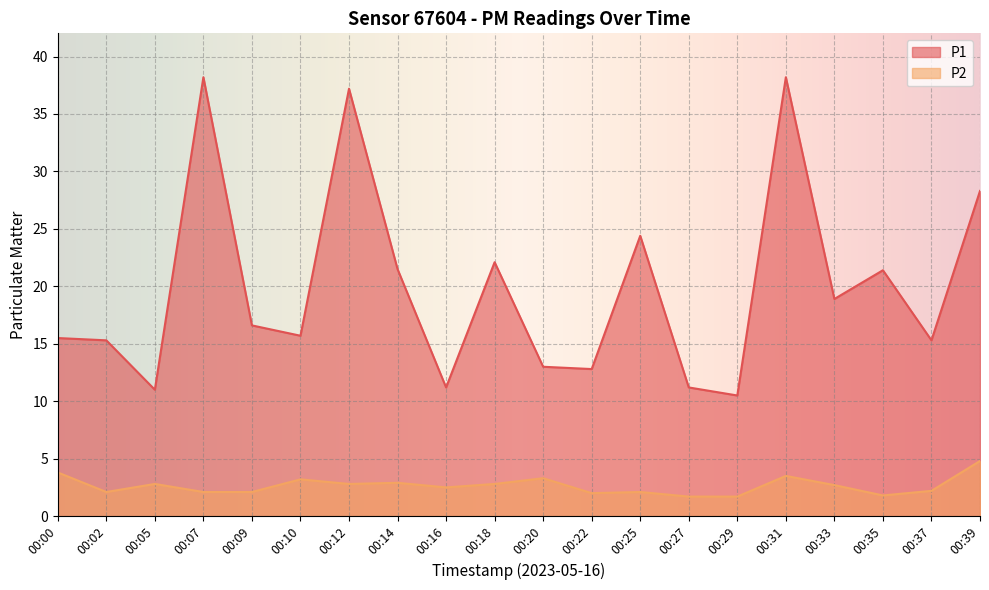

What is the approximate value of P1 at 00:22?

12.8